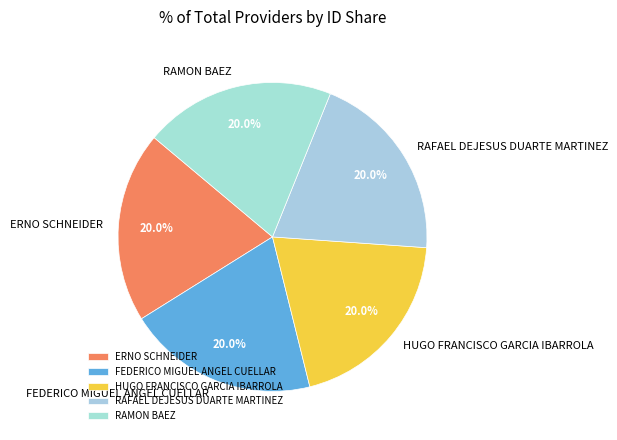

Is it true that RAFAEL DEJESUS DUARTE MARTINEZ is 33% of the pie?

False